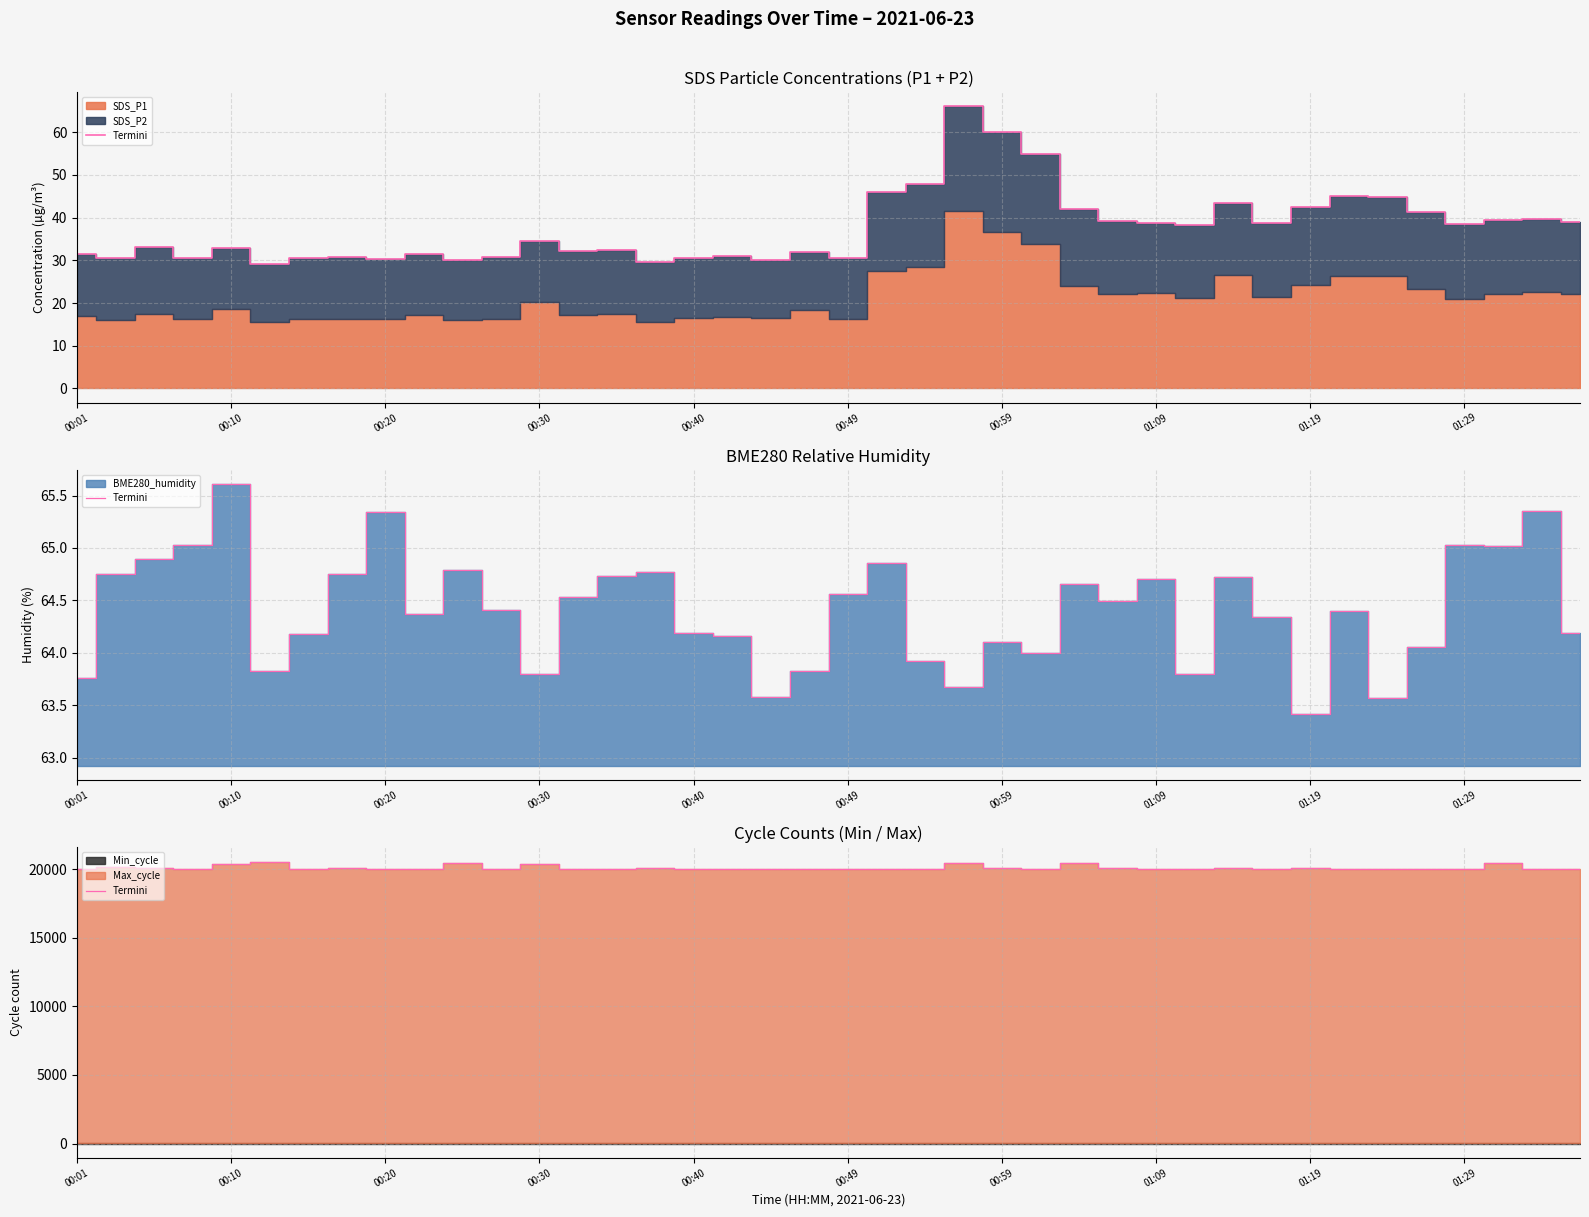

Which has a higher value, 00:10 or 00:01?

00:10